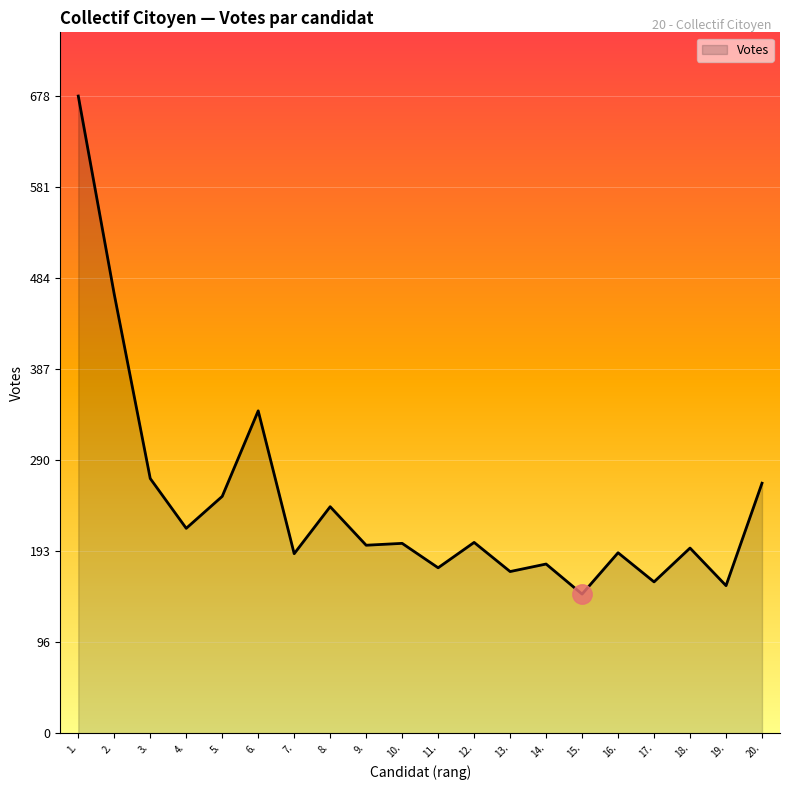

What position from the left is 19.?

19